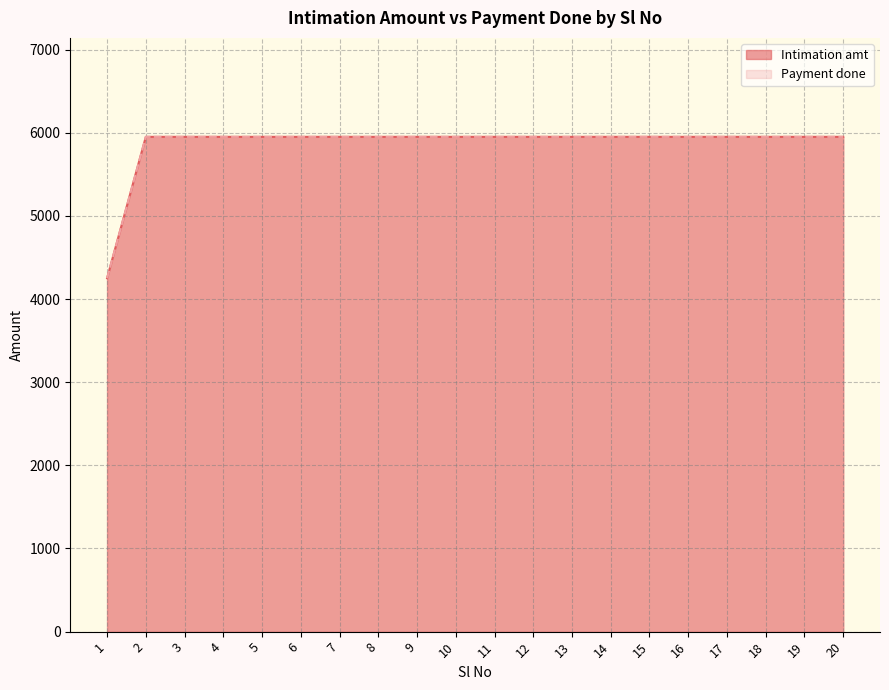

Rank the series at 18 from highest to lowest value.

Intimation amt, Payment done